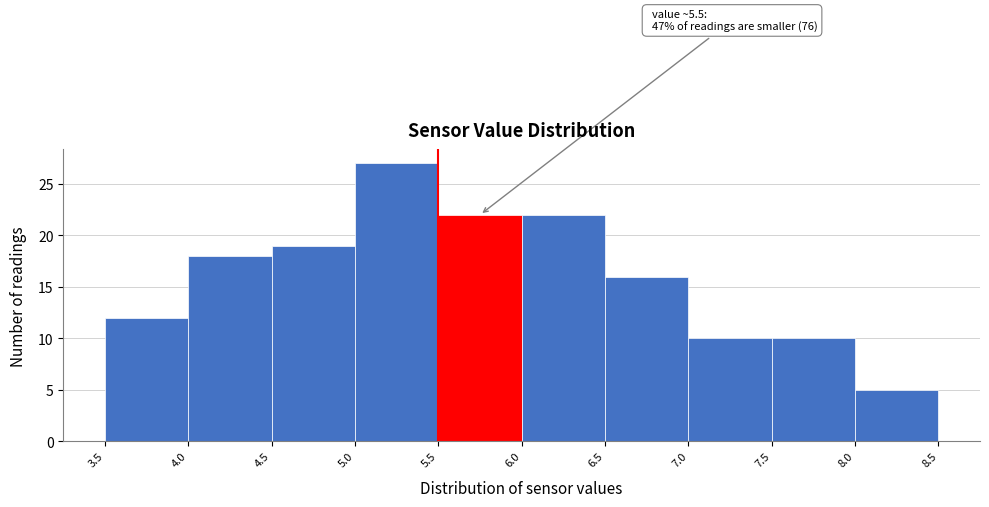

Over which range of the x-axis is the bar tallest?

5.0 to 5.5